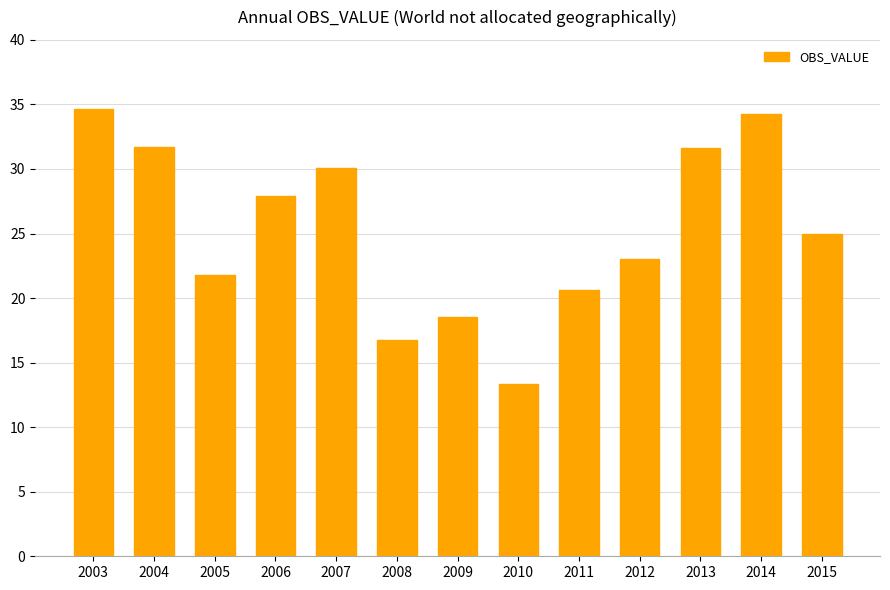

What is the ratio of the value at 2015 to the value at 2012?

1.1